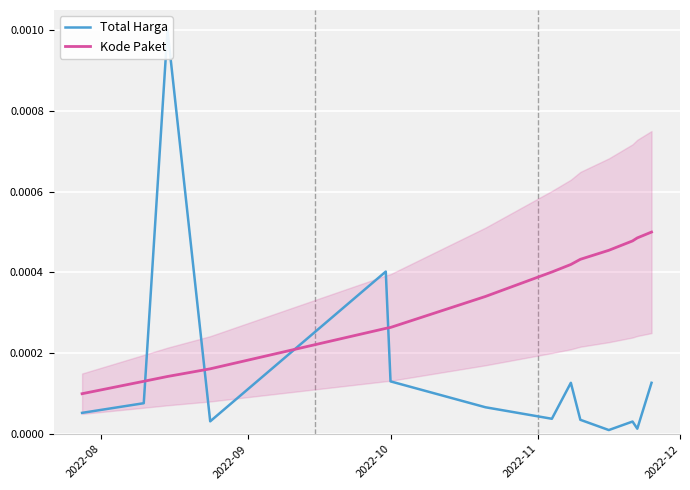

True or false: Total Harga has more than 2 interior local peaks.

True